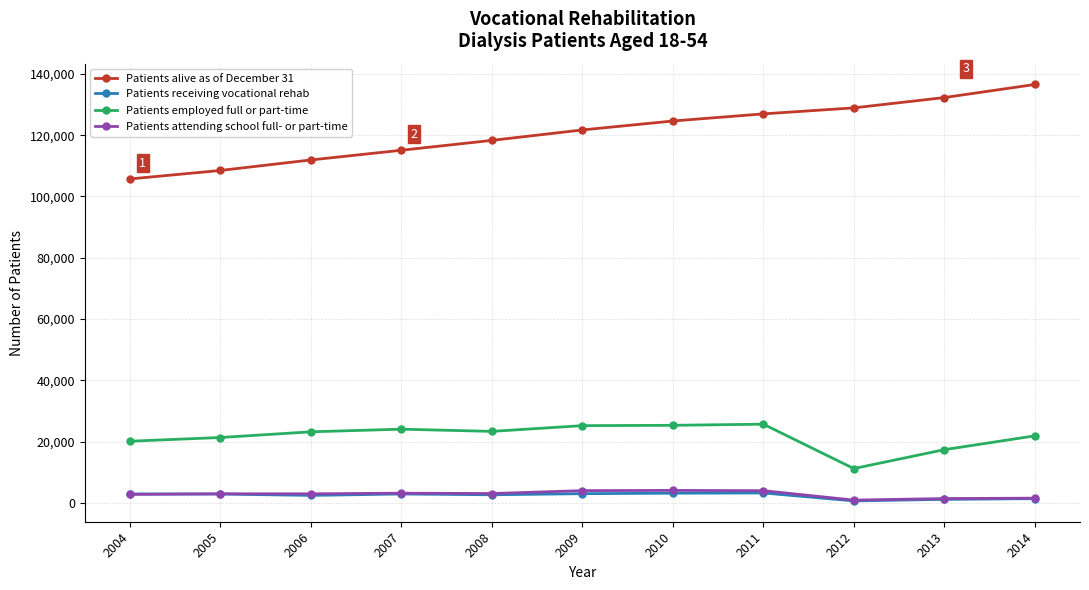

True or false: Patients attending school full- or part-time has more than 0 points higher than both neighbors.

True